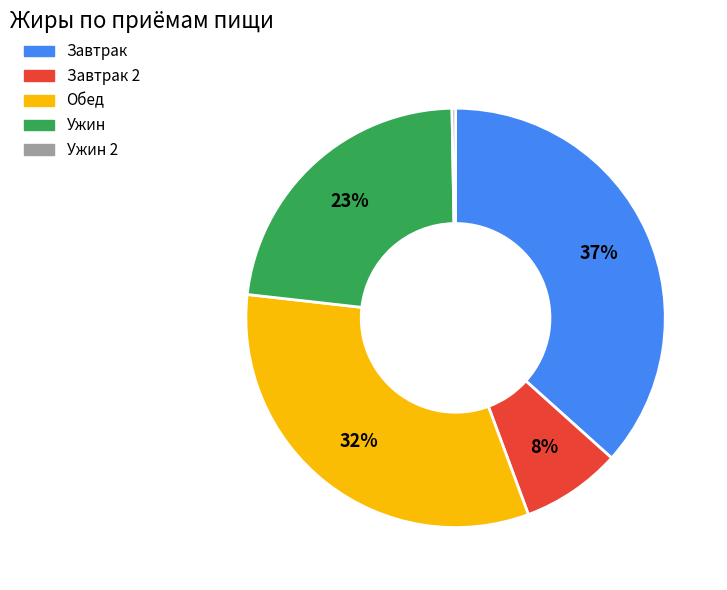

Approximately how many times larger is the value at Обед compared to Завтрак?

0.9